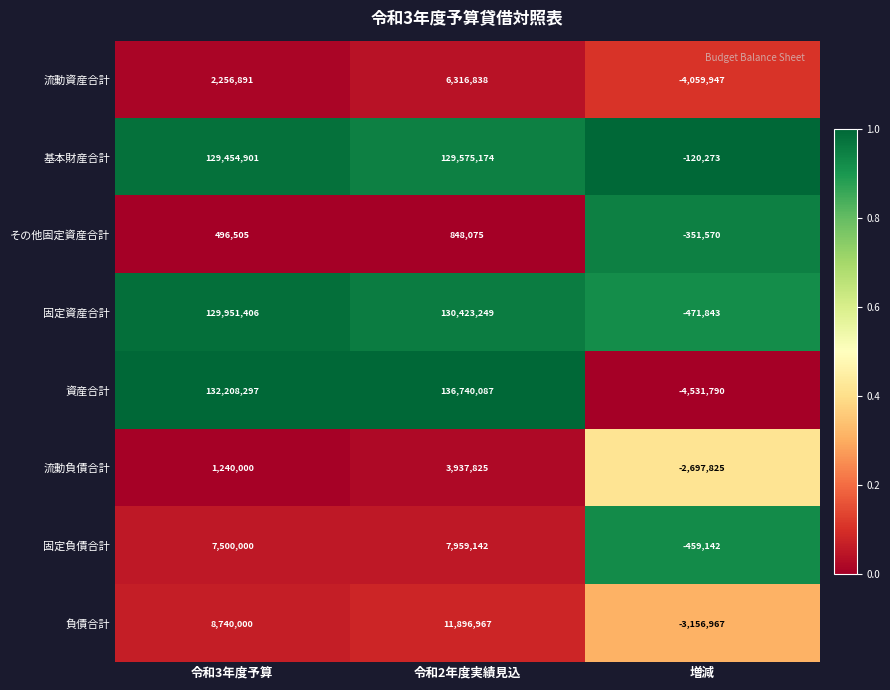

At which category is the sum across all series the highest?

令和2年度実績見込